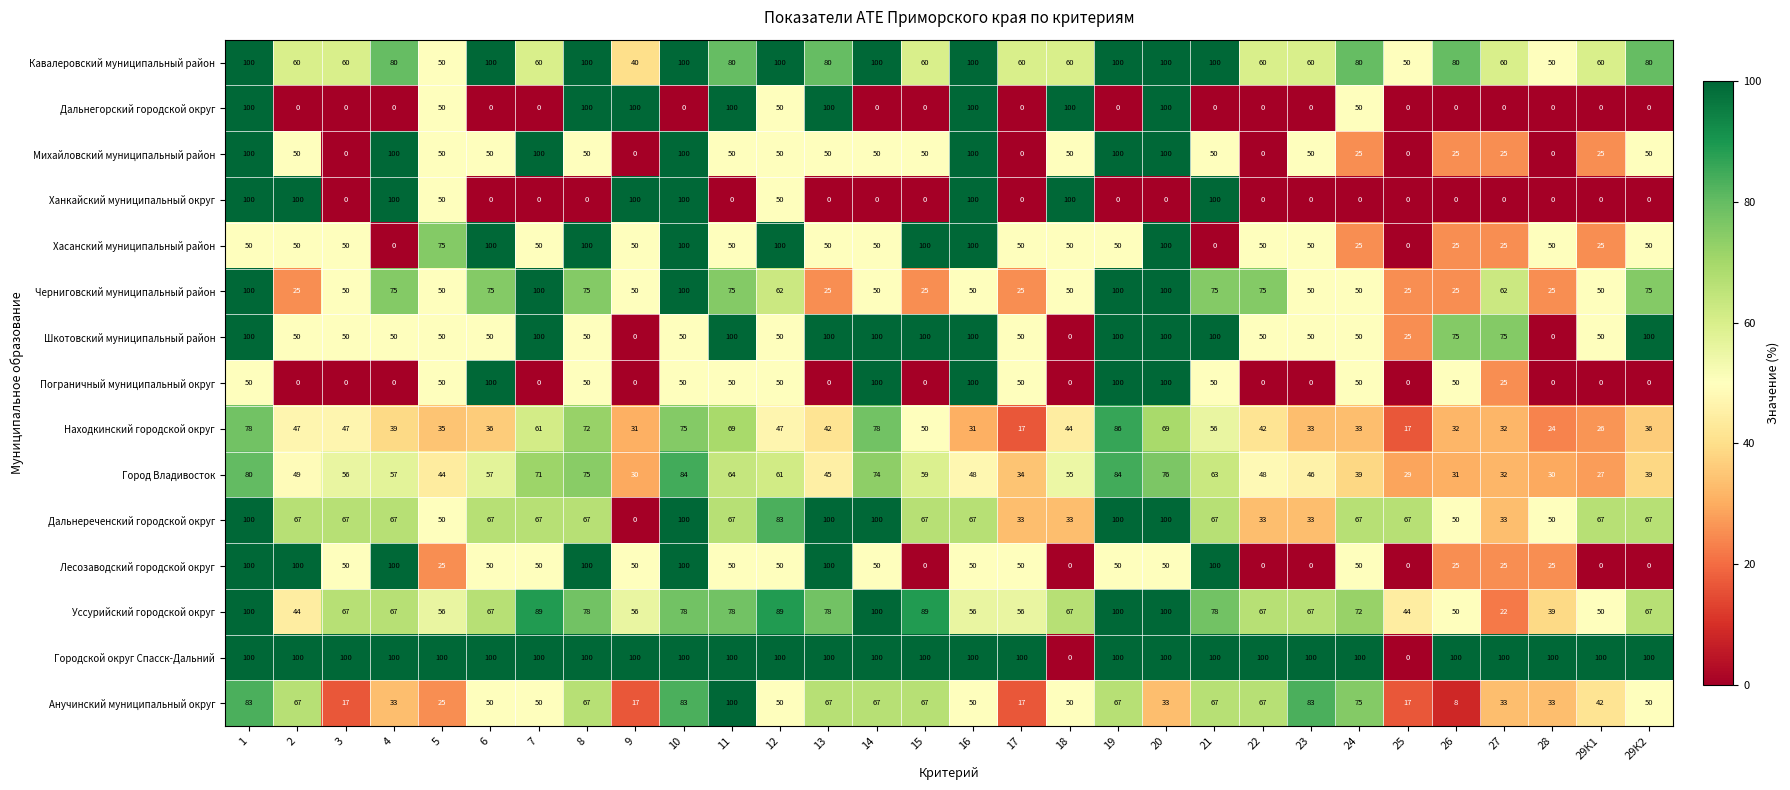

Which series has the largest total across all categories?

Городской округ Спасск-Дальний